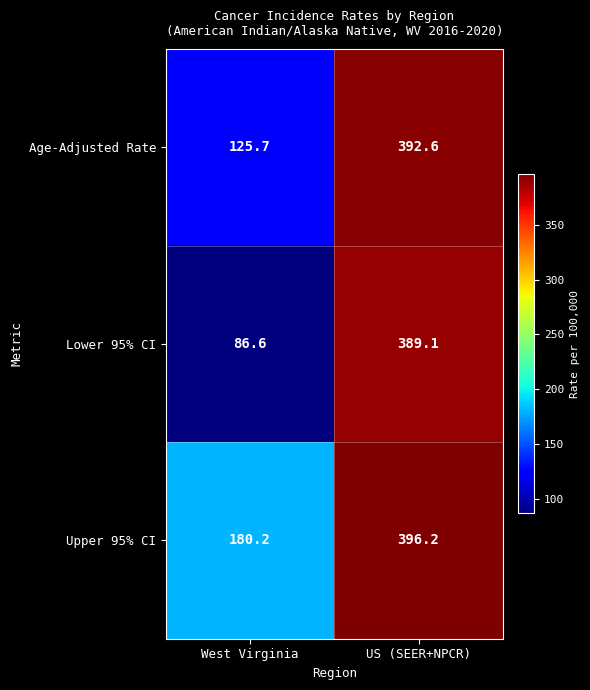

What is the sum of the Lower 95% CI values at West Virginia and US (SEER+NPCR)?

475.7